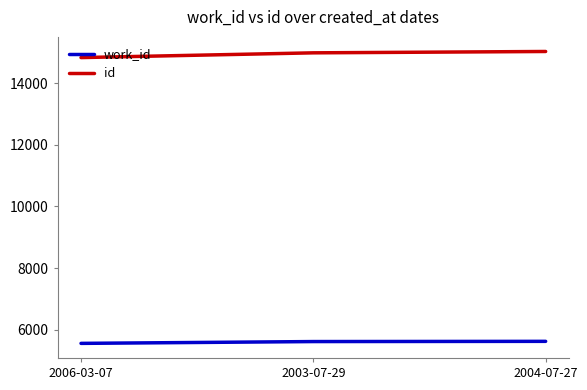

Count the work_id values in the range 5553 to 5619.

3